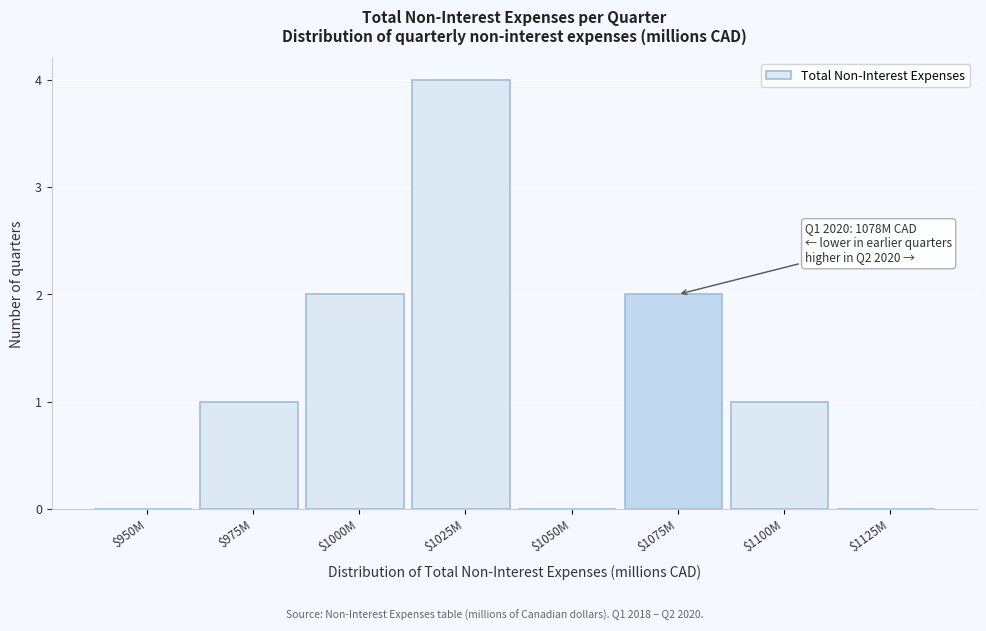

At which category does the chart reach its peak across all series?

$1025M